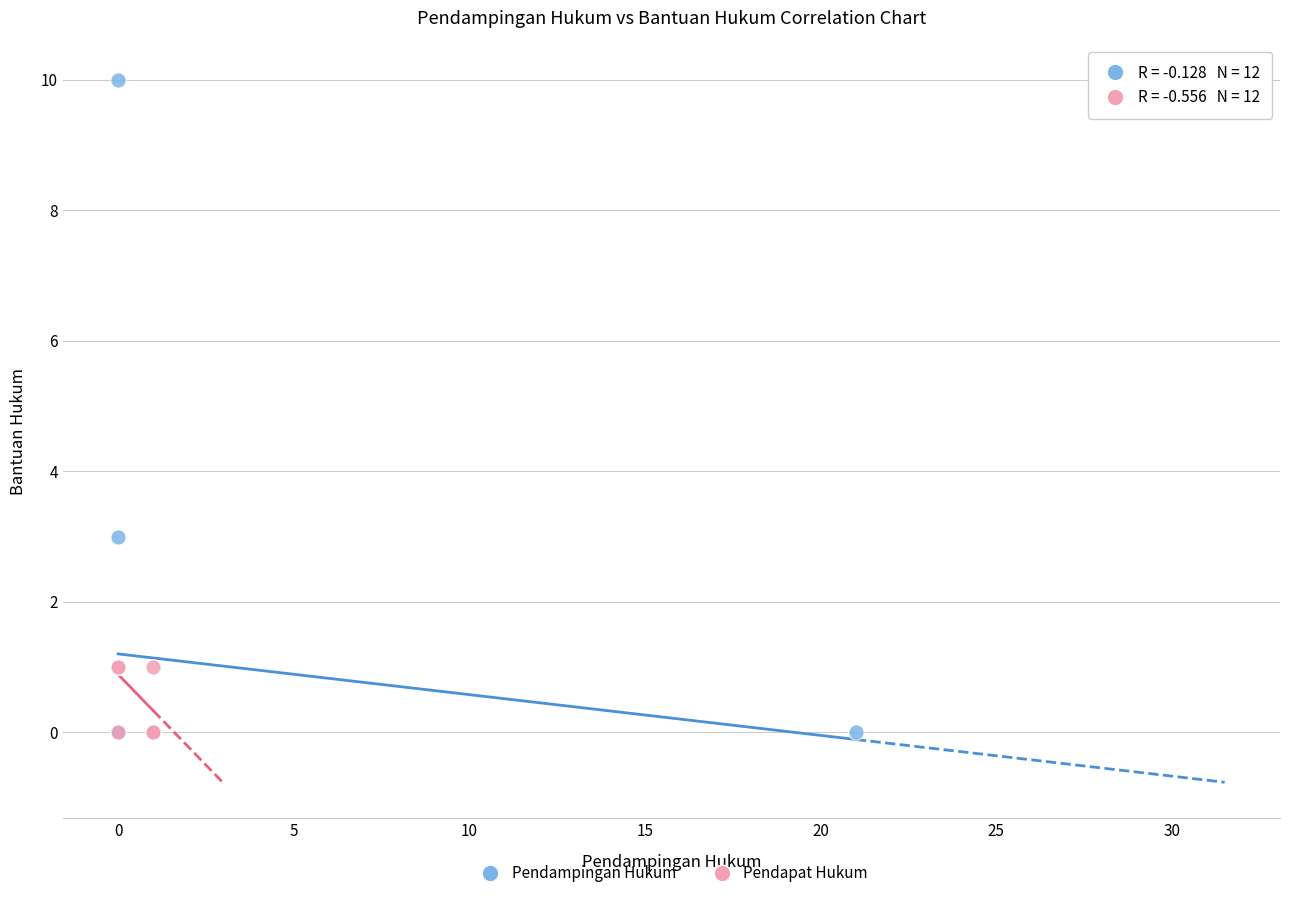

Which series contains the highest Y value?

Pendampingan Hukum